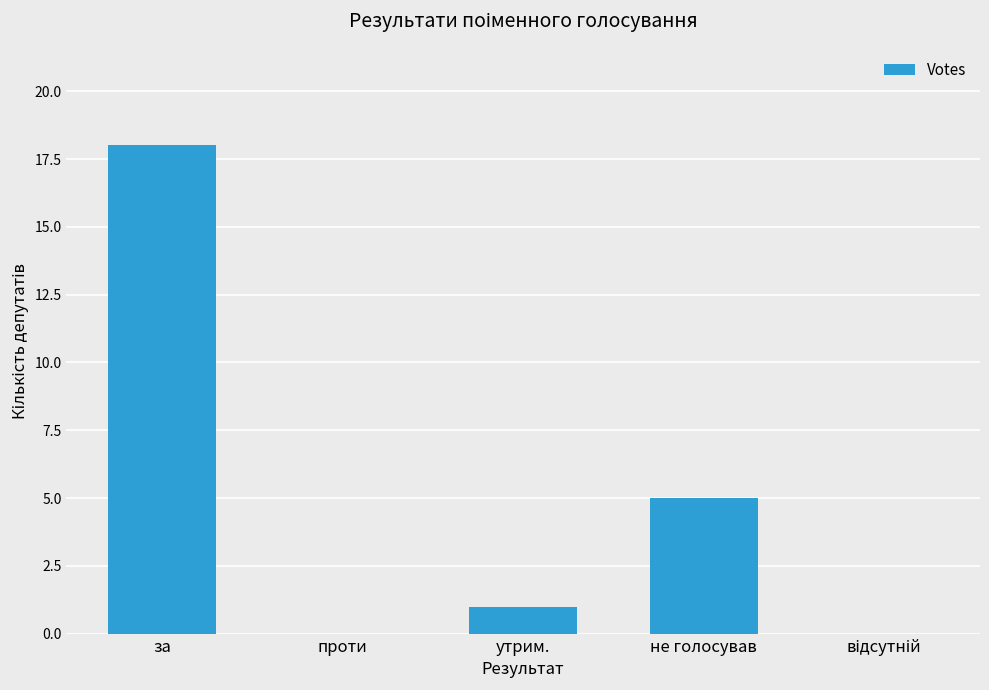

What is the difference between the values at не голосував and утрим.?

4